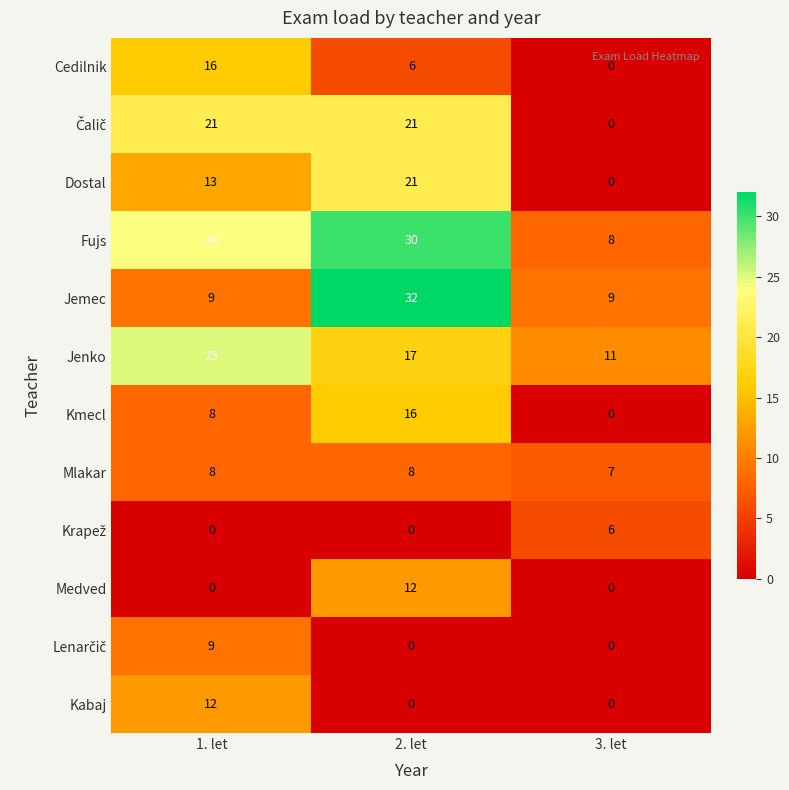

The value of Jenko at 3. let is 17. True or false?

False